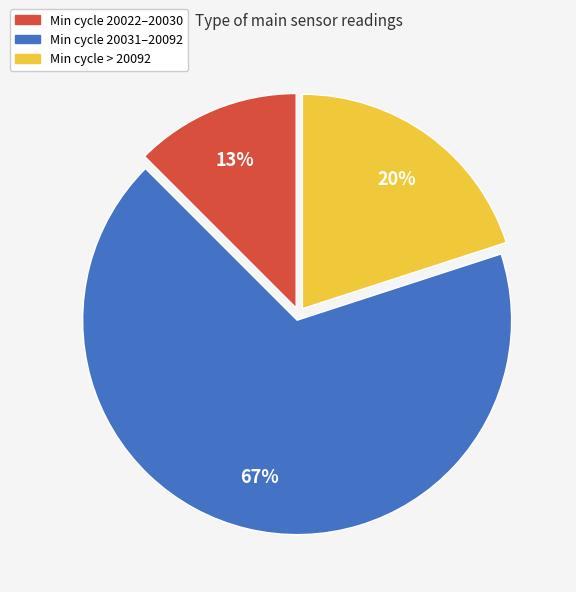

Is there any slice that represents more than half of the pie?

Yes